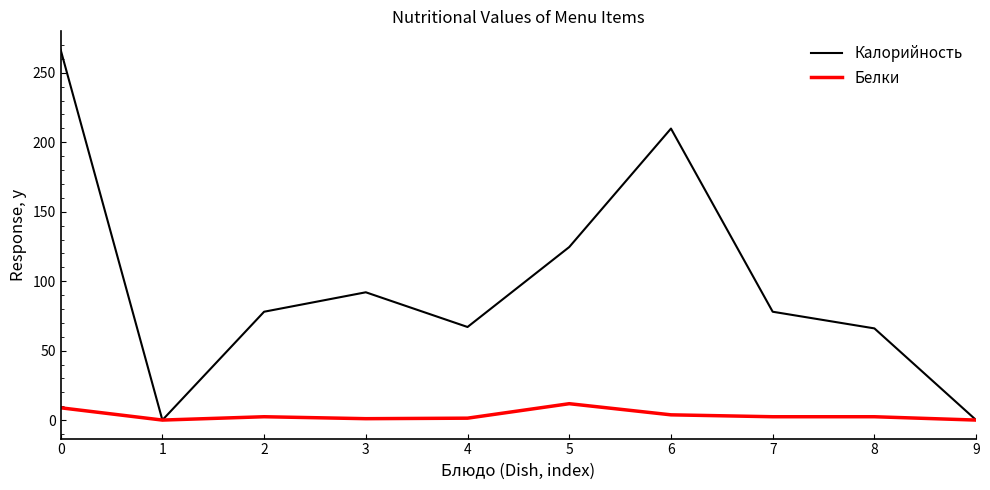

Between 1 and 5, which series saw the biggest shift?

Калорийность